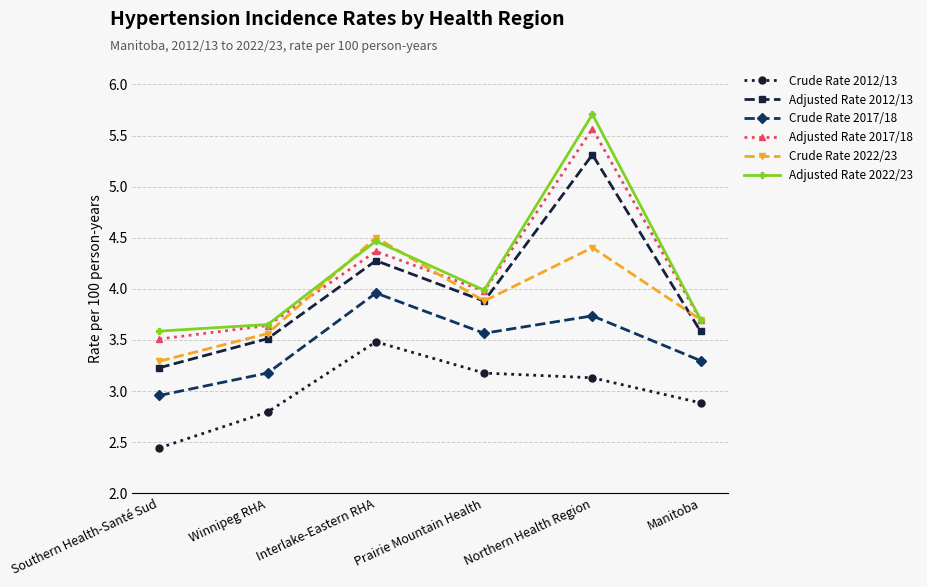

What is the label of the 4th point from the right?

Interlake-Eastern RHA